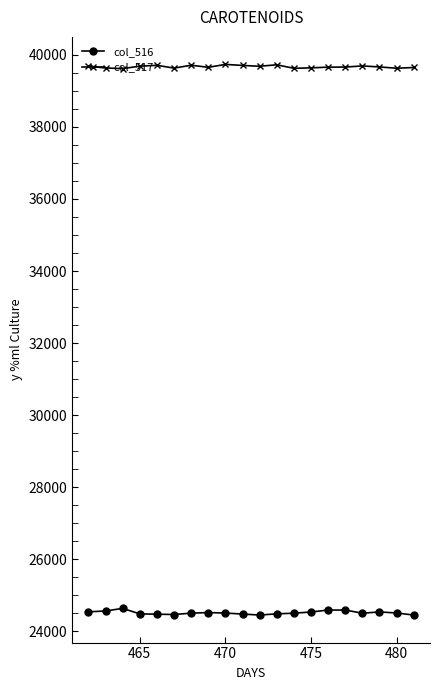

True or false: col_516 and col_517 cross at least once.

False